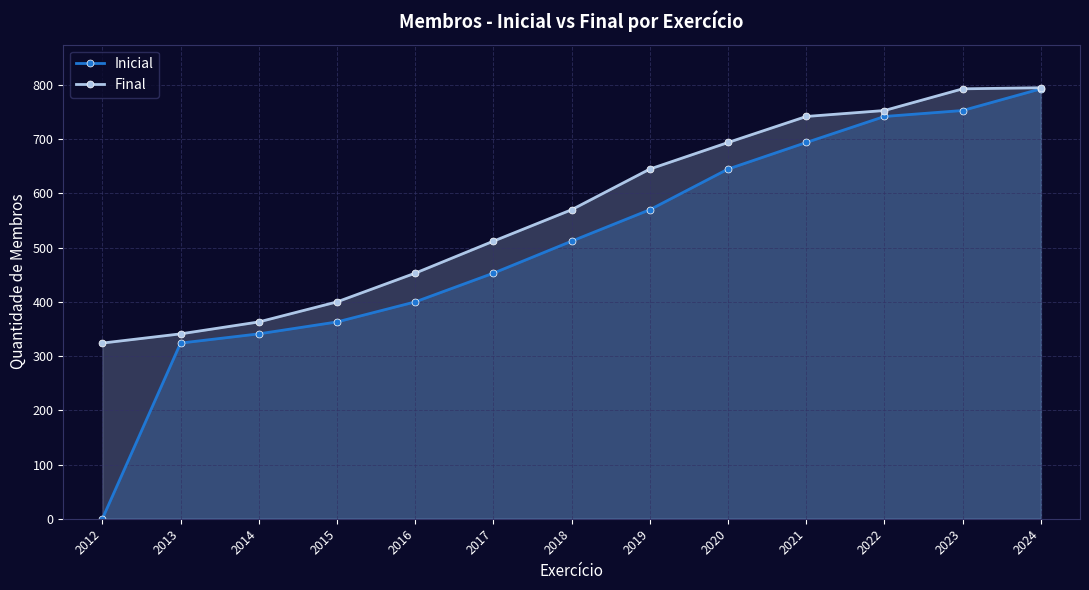

What is the value of the Final point at the 11th from the left?

753